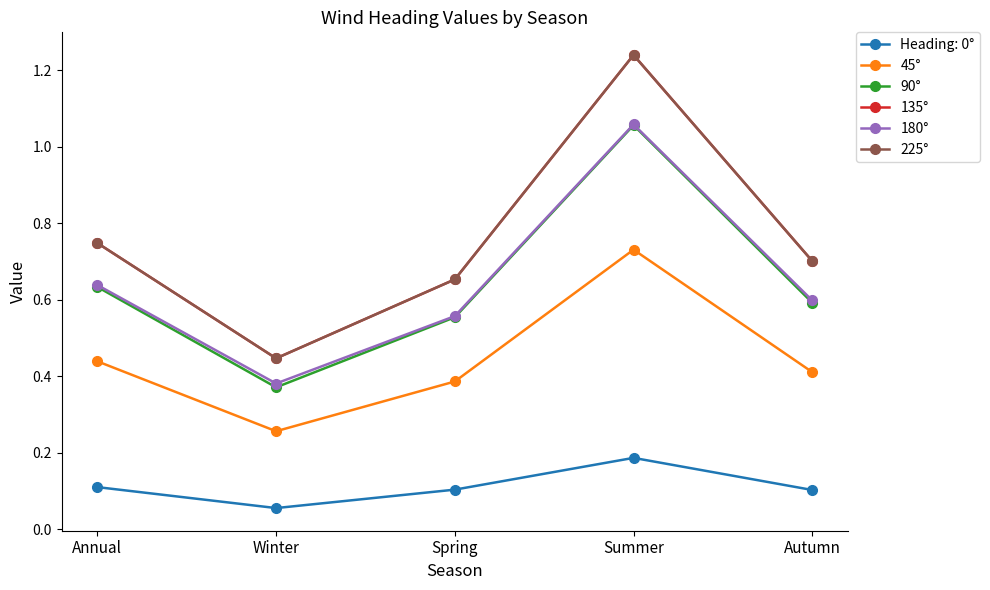

Does the chart have visible grid lines?

No